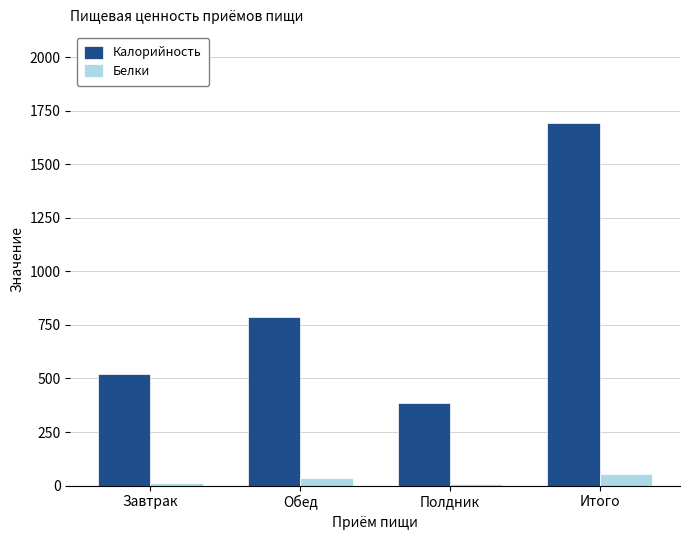

How many values in the Белки series are below 37?

2